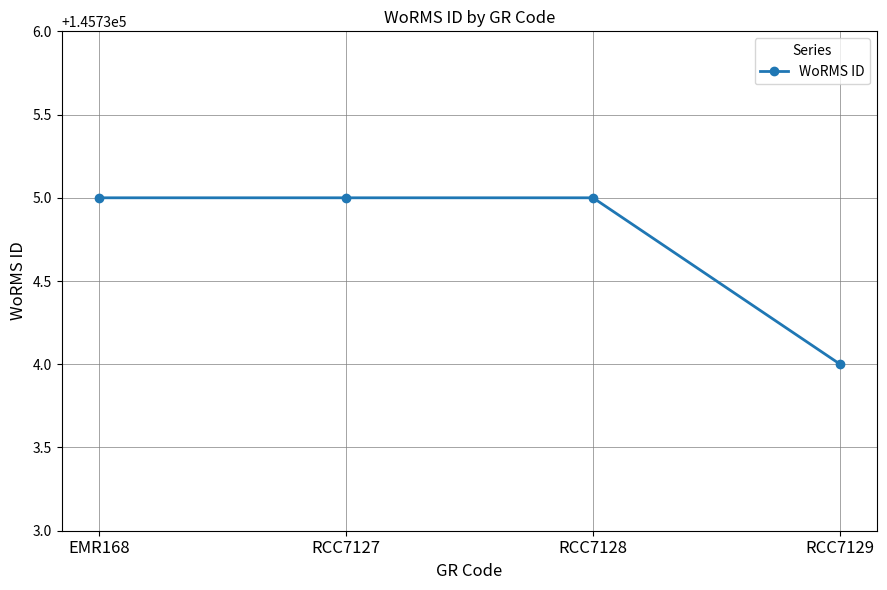

What is the sum of the values at RCC7129 and RCC7128?

291469